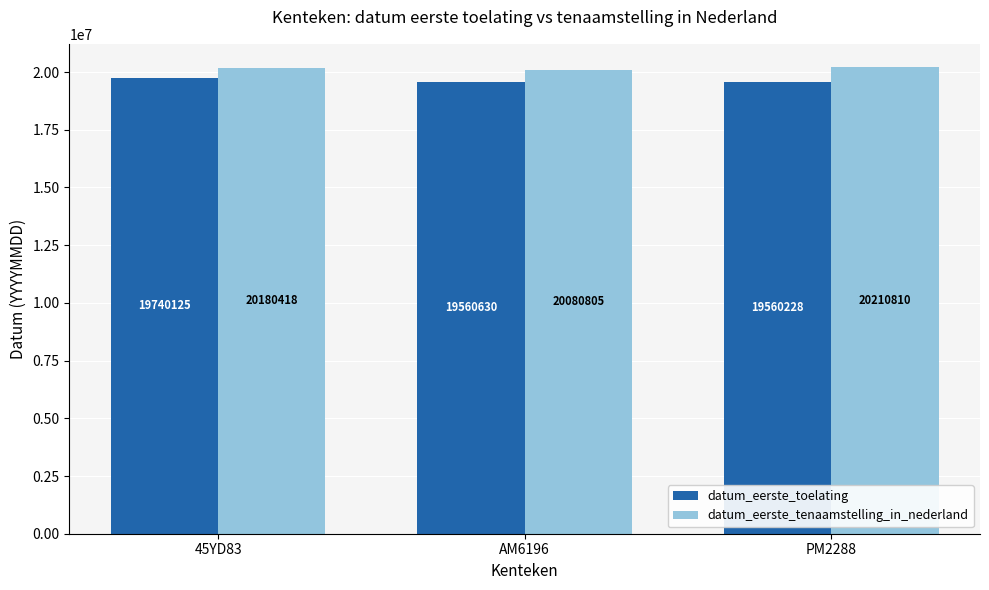

What is the sum of the datum_eerste_tenaamstelling_in_nederland values at 45YD83 and PM2288?

40391228